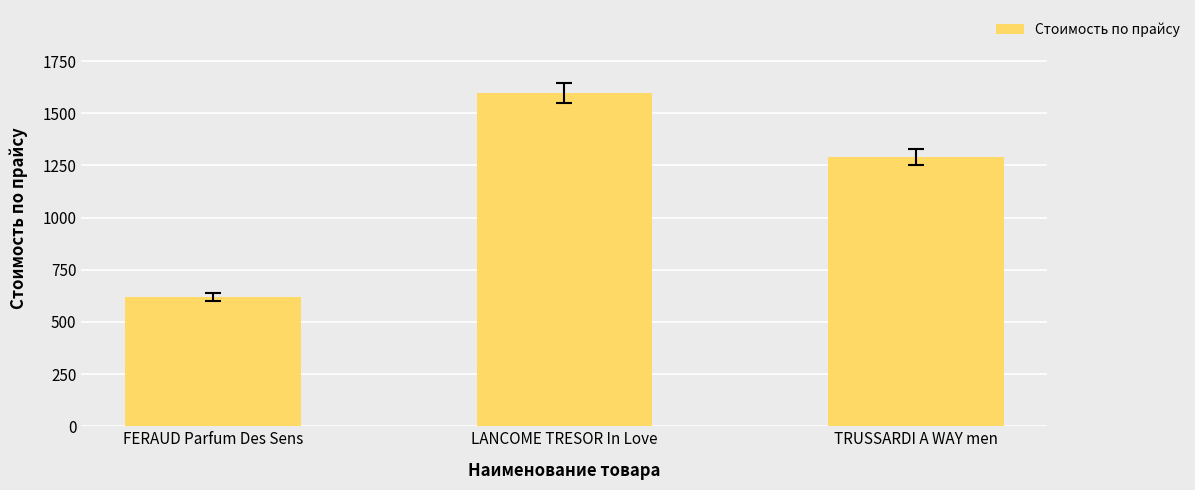

Rank the categories by value from highest to lowest.

LANCOME TRESOR In Love, TRUSSARDI A WAY men, FERAUD Parfum Des Sens